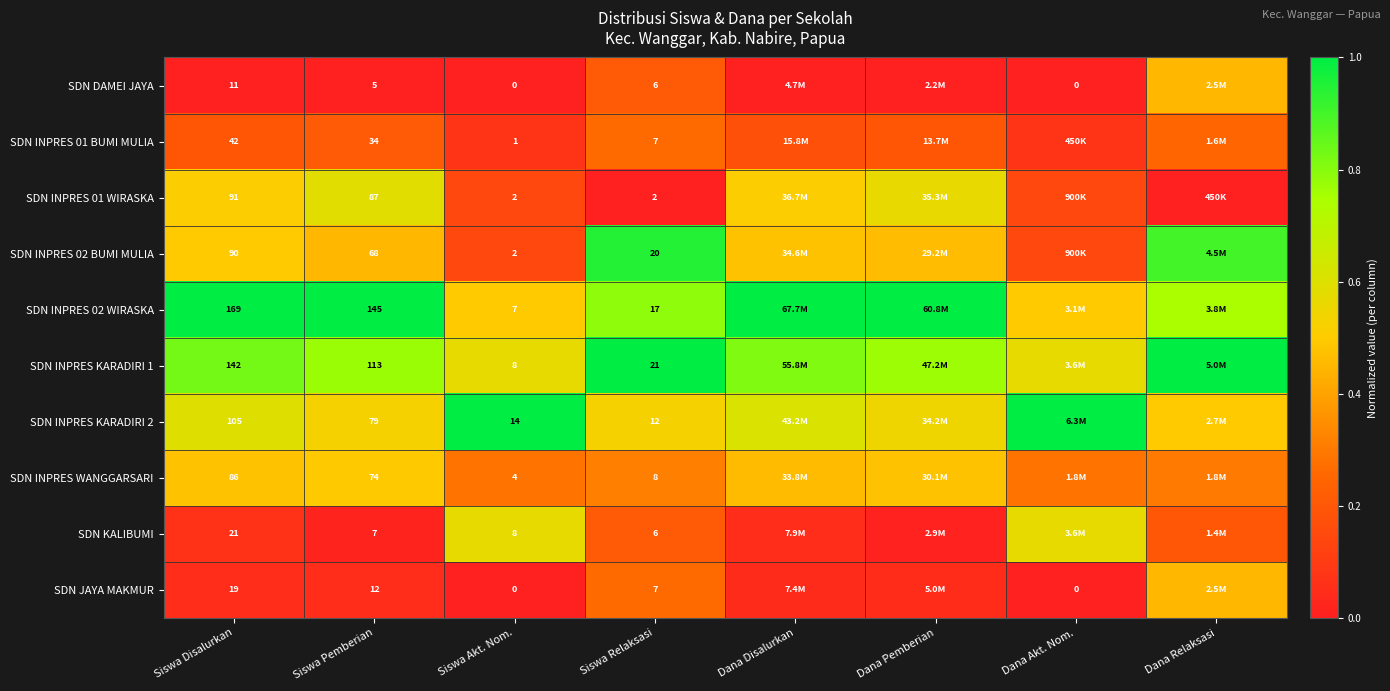

What is the maximum value shown in the chart?

1.0